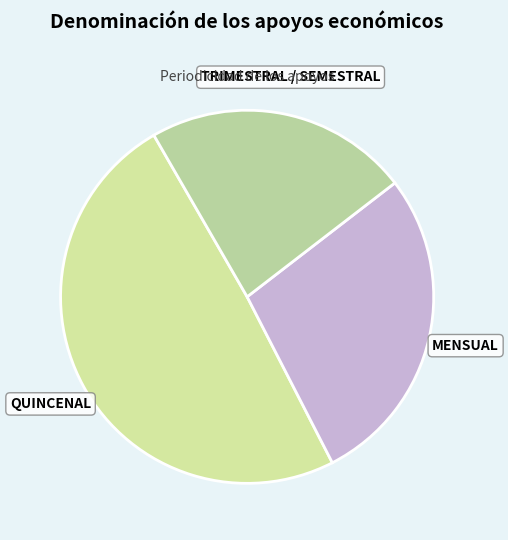

The TRIMESTRAL / SEMESTRAL slice represents 23% of the pie. True or false?

True